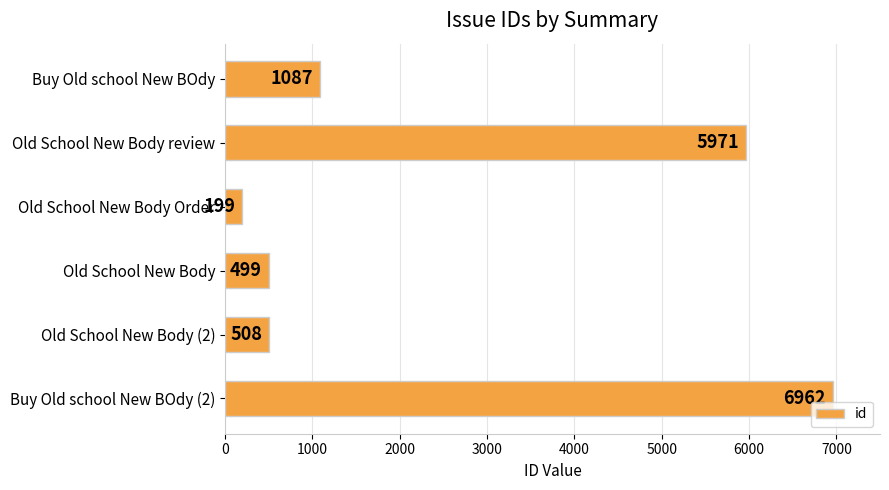

The value at Old School New Body (2) is 875. True or false?

False